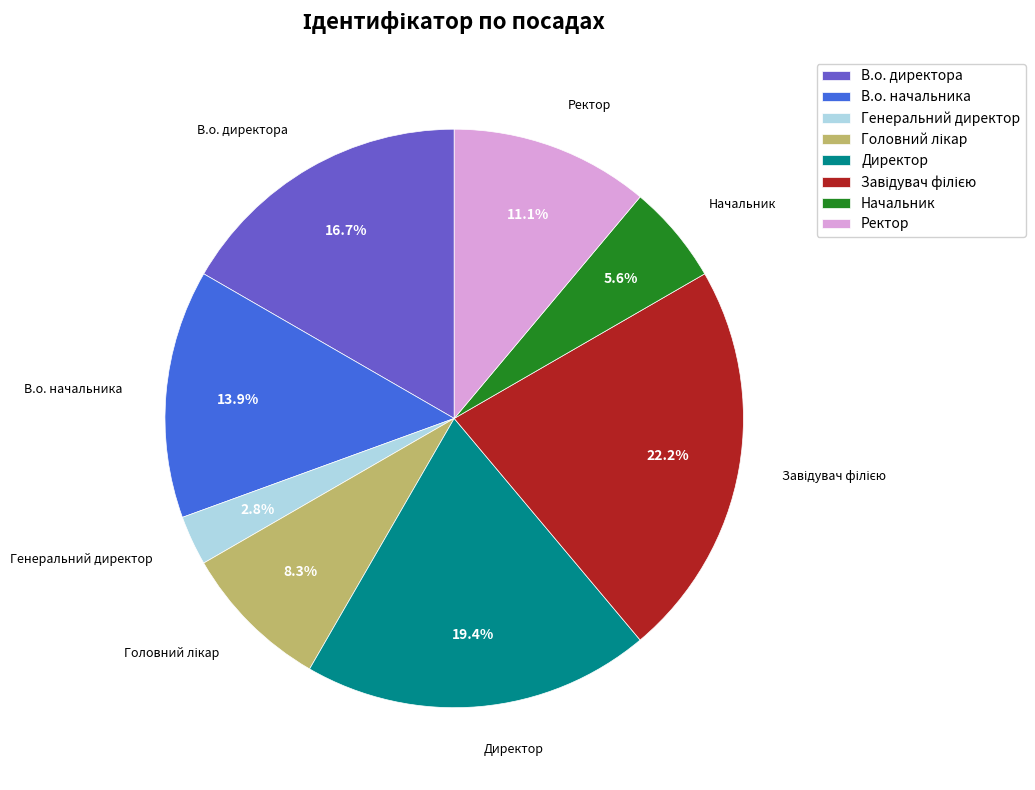

To the nearest percent, what percentage of the pie is В.о. директора?

17%